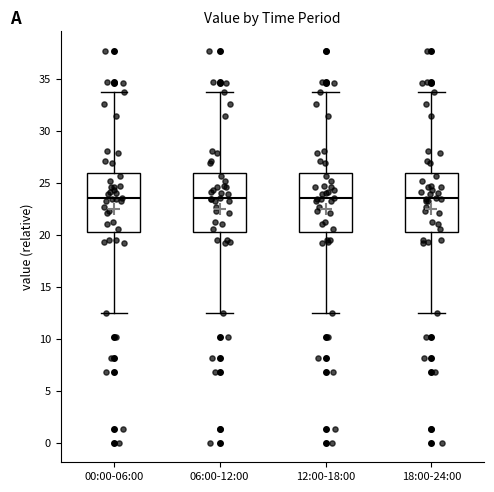

Where does the median line of the box for 06:00-12:00 sit on the y-axis? The values are not printed on the chart, so give them approximately, as read against the axis.

23.5